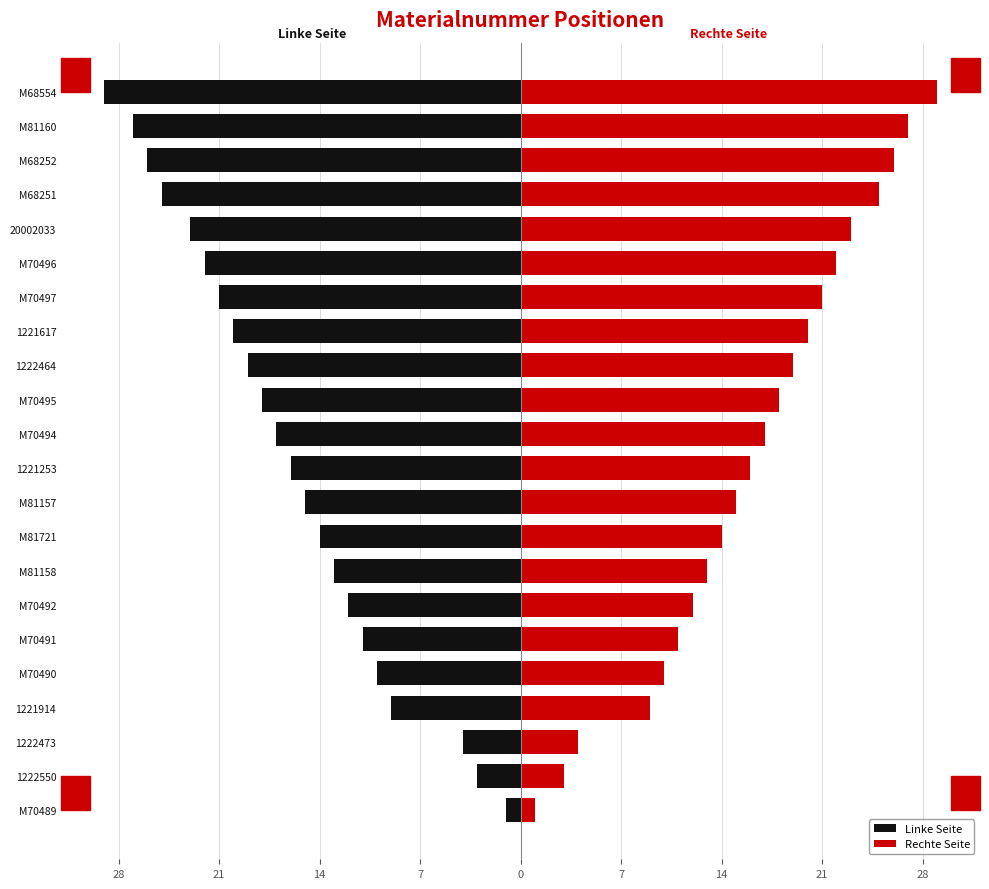

At how many categories does at least one series exceed 28?

1